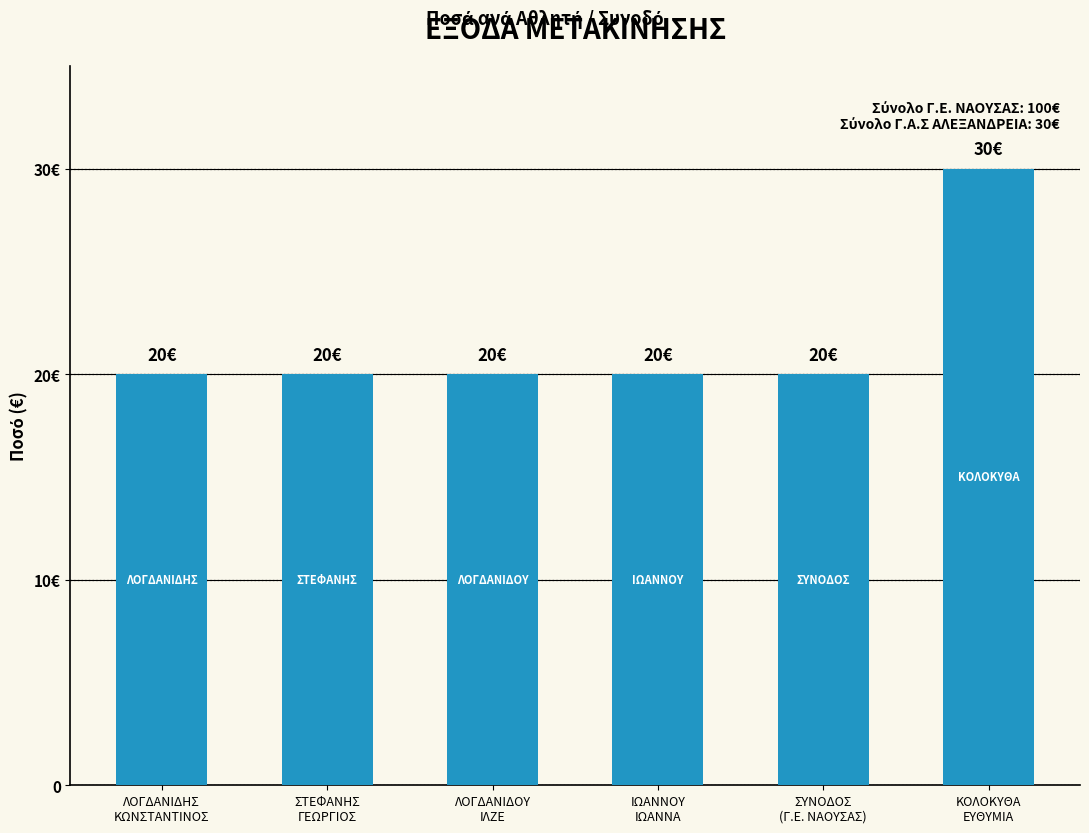

Where is the data nearest to the value 25?

ΛΟΓΔΑΝΙΔΗΣ
ΚΩΝΣΤΑΝΤΙΝΟΣ